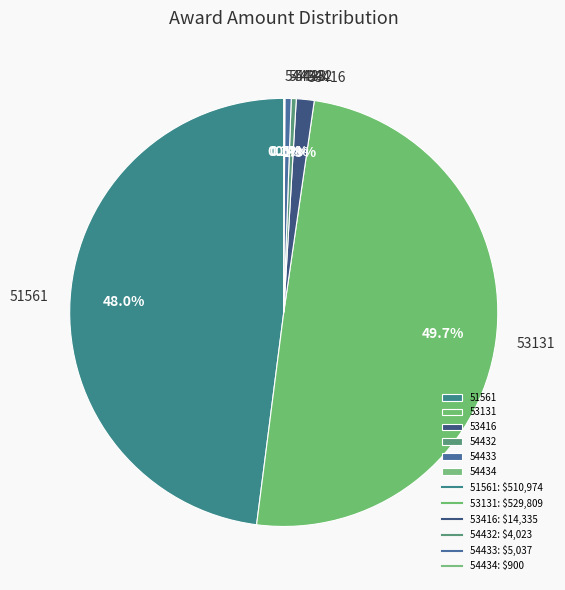

How much of the chart is everything except 54433?

99.5%